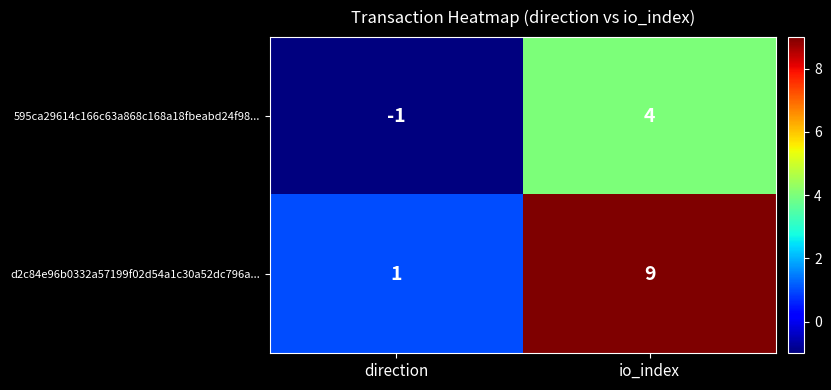

What is the maximum value shown in the chart?

9